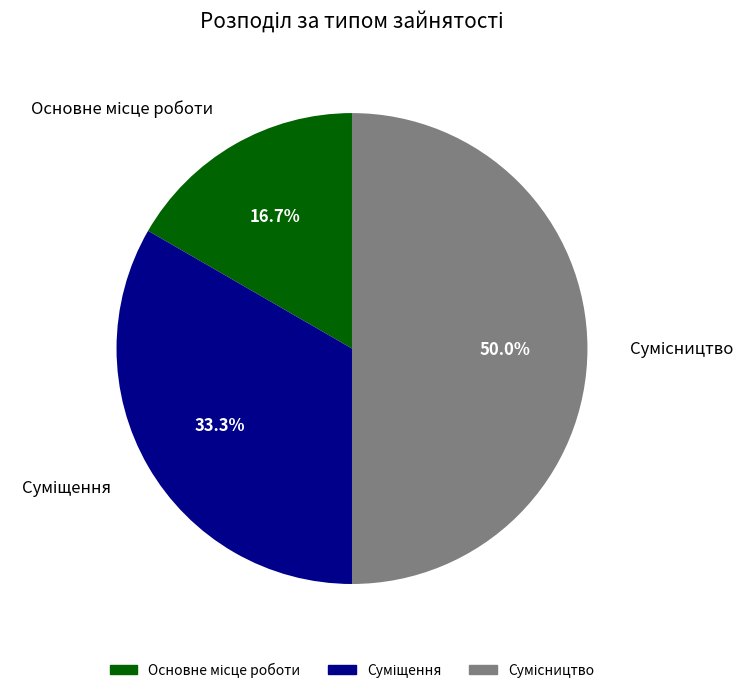

To the nearest percent, what is the difference between the largest and smallest slice percentages?

33%